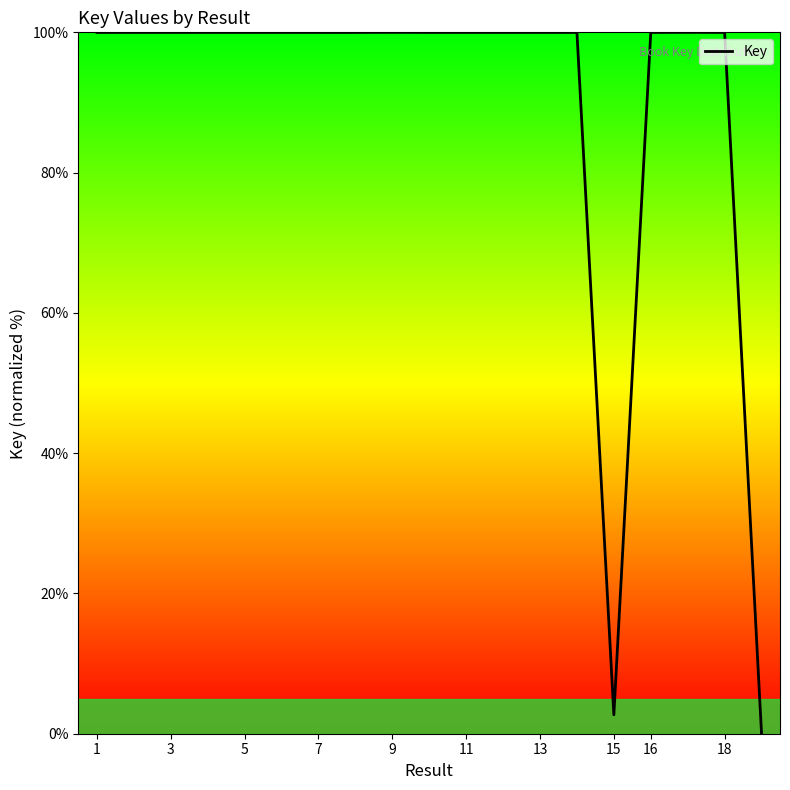

How many lines are shown in the chart?

1